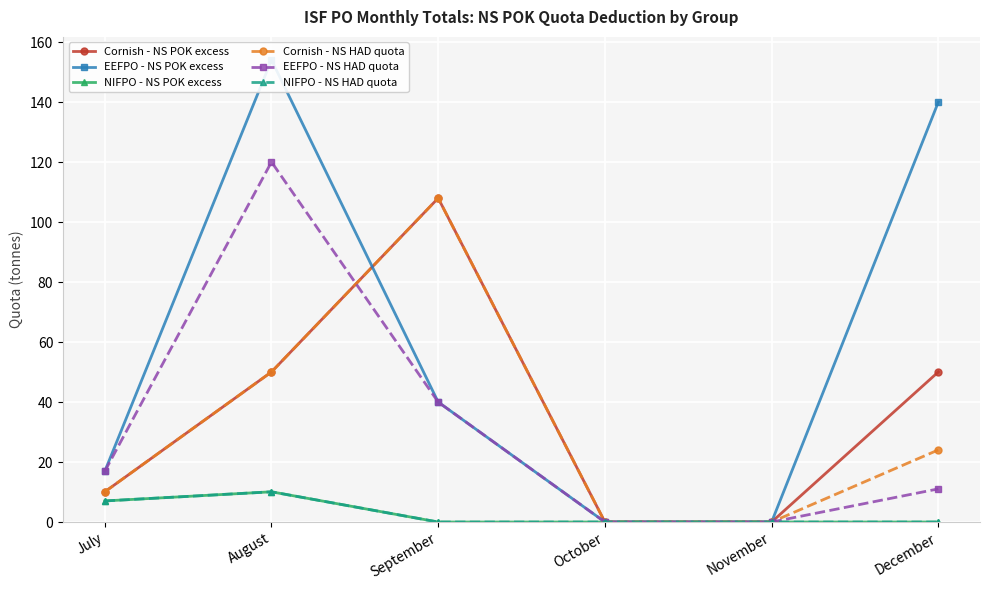

What is the greatest value displayed?

154.1